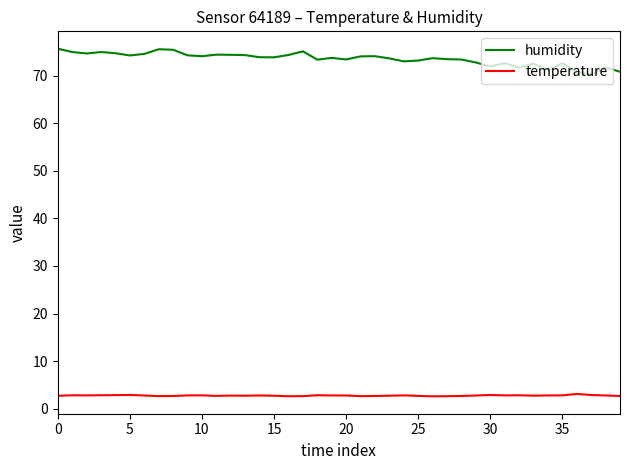

How many lines are shown in the chart?

2